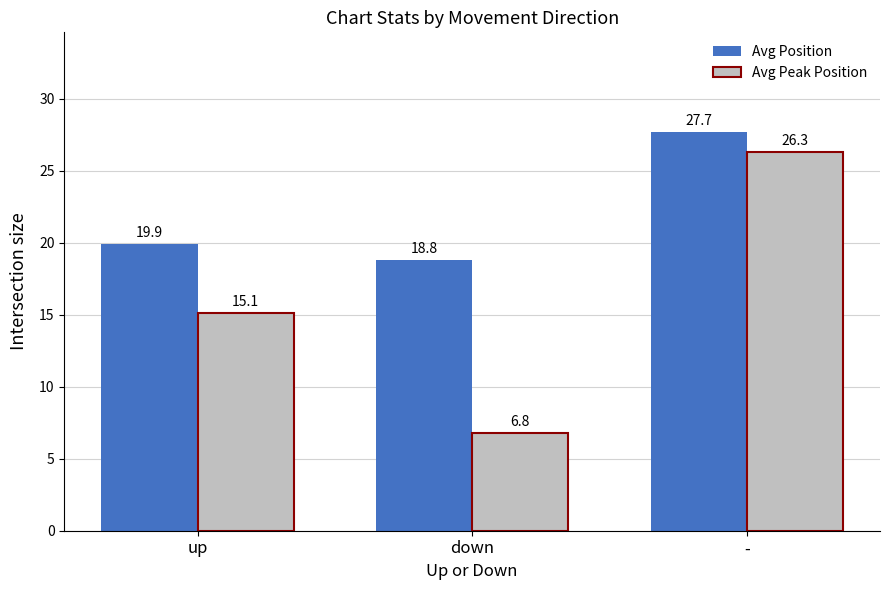

At which label is Avg Position closest to 23?

up